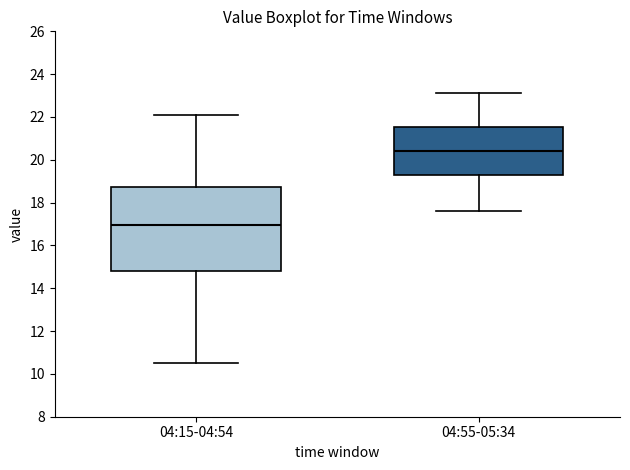

Comparing the boxes themselves (not the whiskers), which one is the tallest?

04:15-04:54